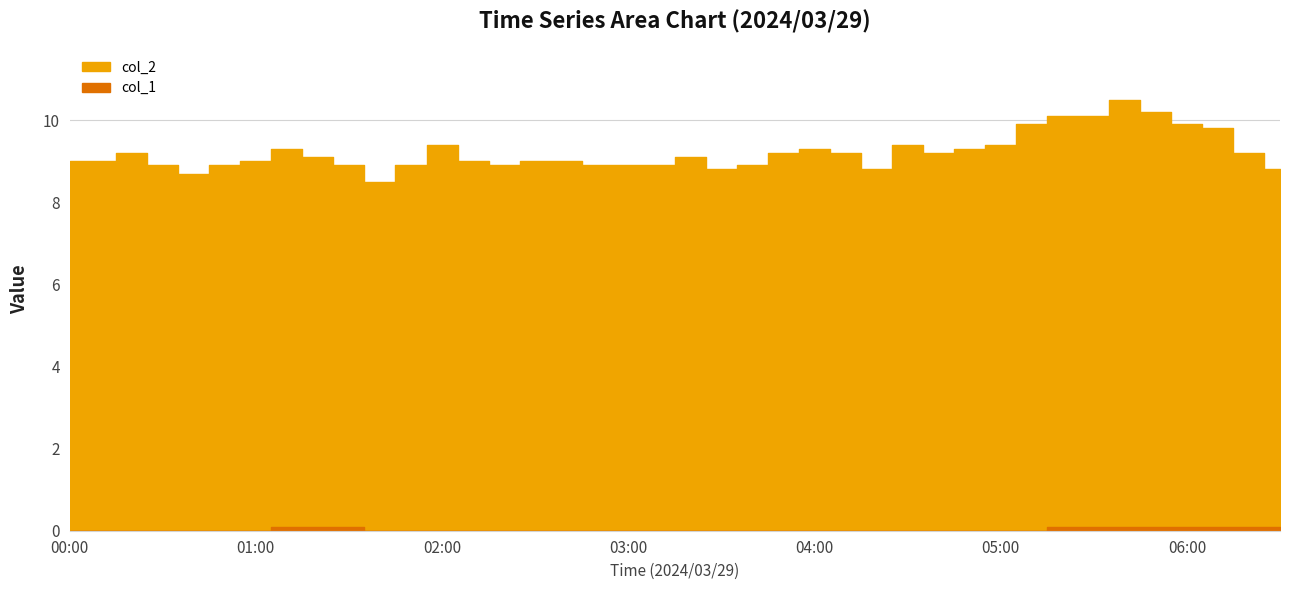

What position from the right is 05:20?

8